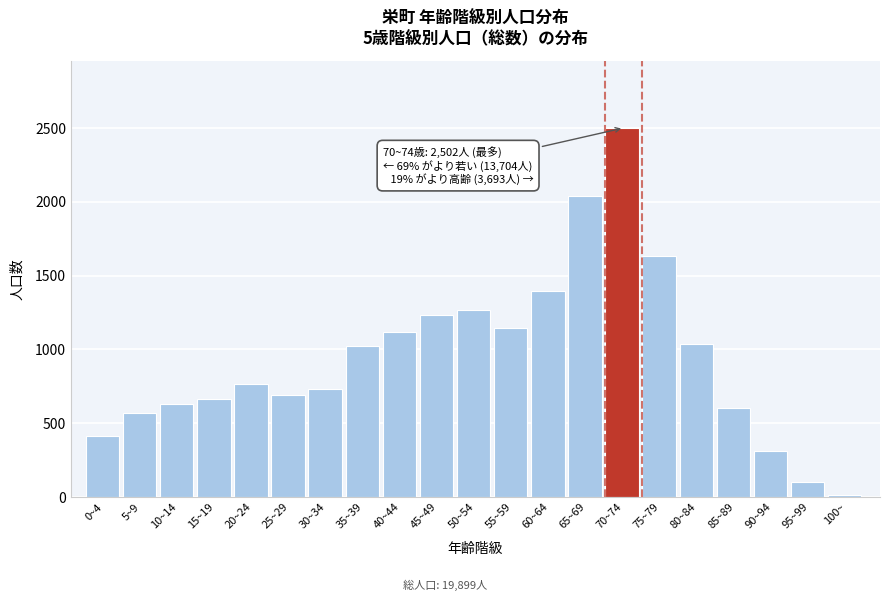

Reading right to left, transcribe all the data shown in this chart.

100~=11	95~99=102	90~94=309	85~89=601	80~84=1038	75~79=1632	70~74=2502	65~69=2043	60~64=1399	55~59=1146	50~54=1270	45~49=1234	40~44=1118	35~39=1025	30~34=734	25~29=689	20~24=769	15~19=661	10~14=633	5~9=571	0~4=412